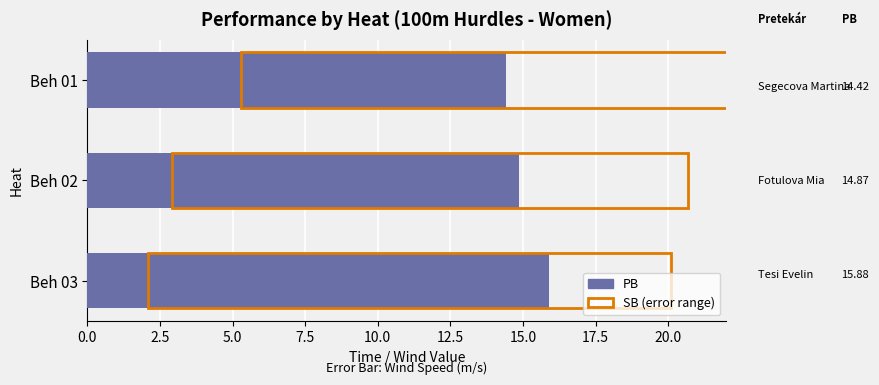

What is the sum of all values?

45.2